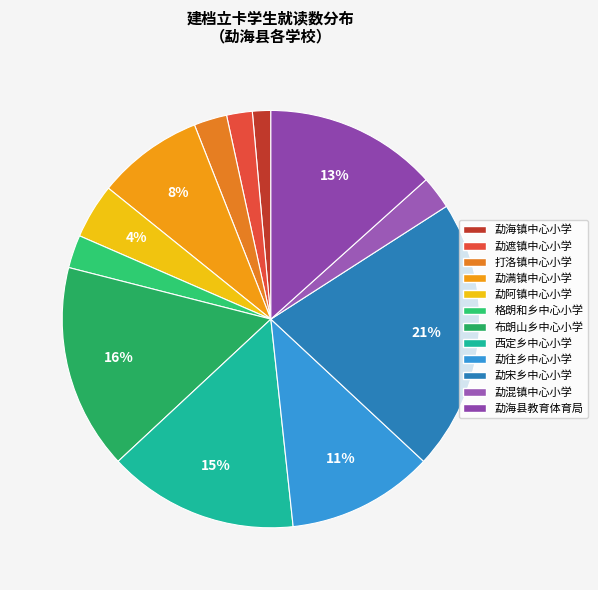

What percentage do 勐混镇中心小学 and 勐阿镇中心小学 together represent?

6.8%